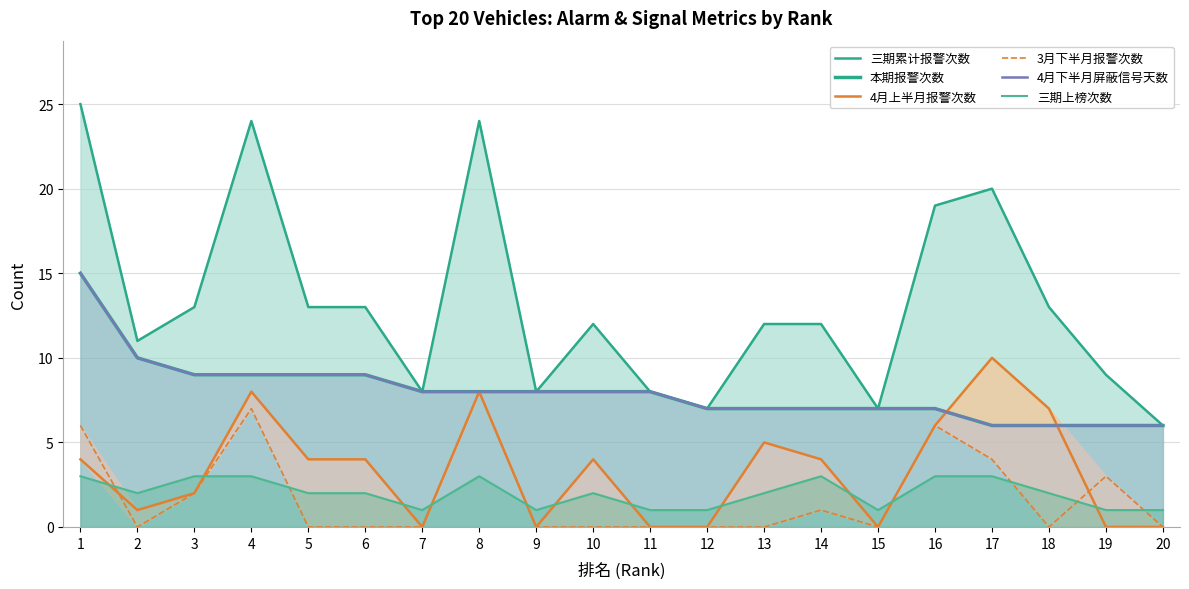

At which label is 4月下半月屏蔽信号天数 closest to 10?

2